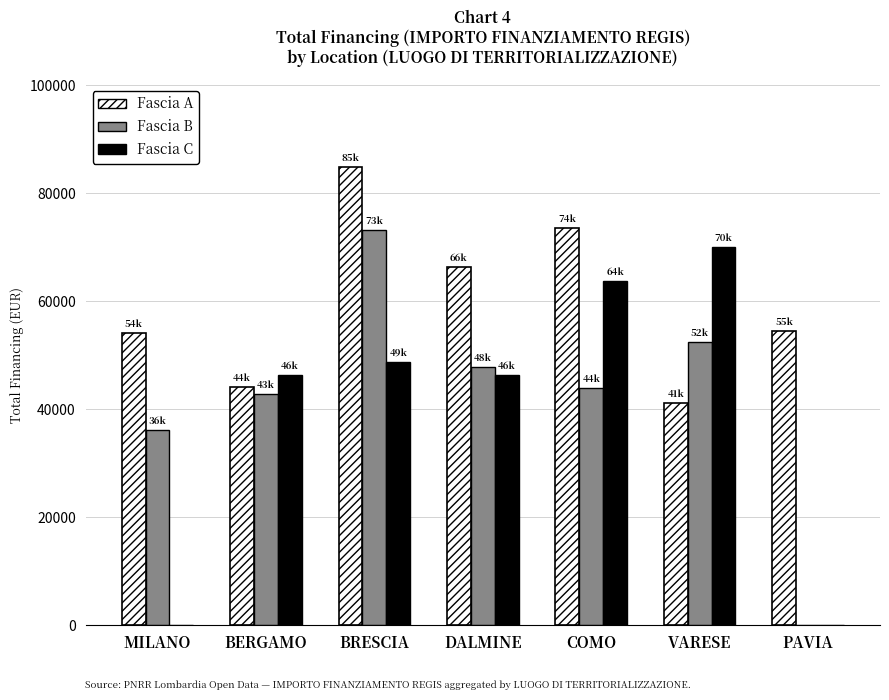

What is the sum of all Fascia B values?

296476.3